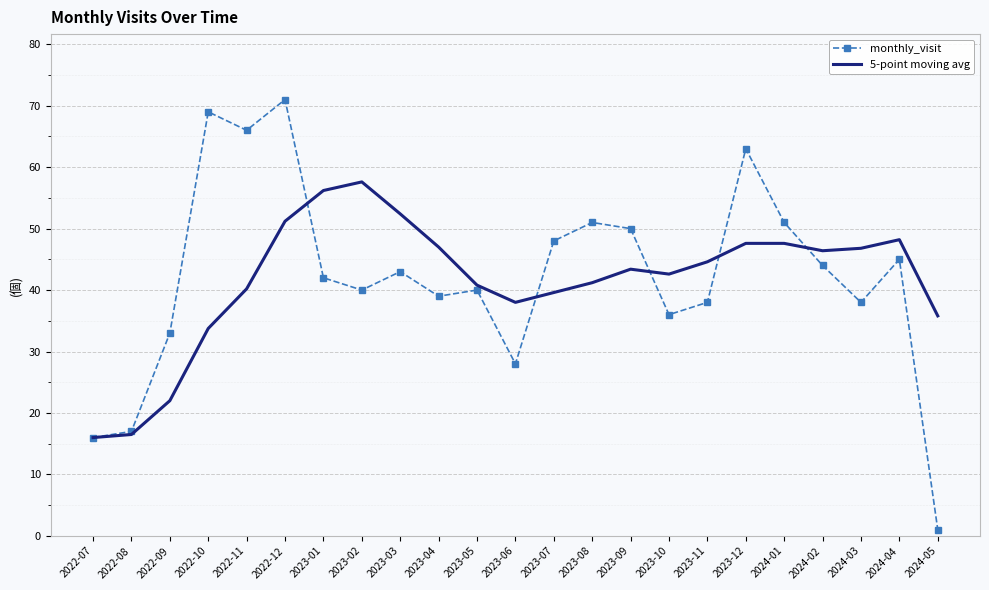

Read the monthly_visit value at 2024-02.

44.0